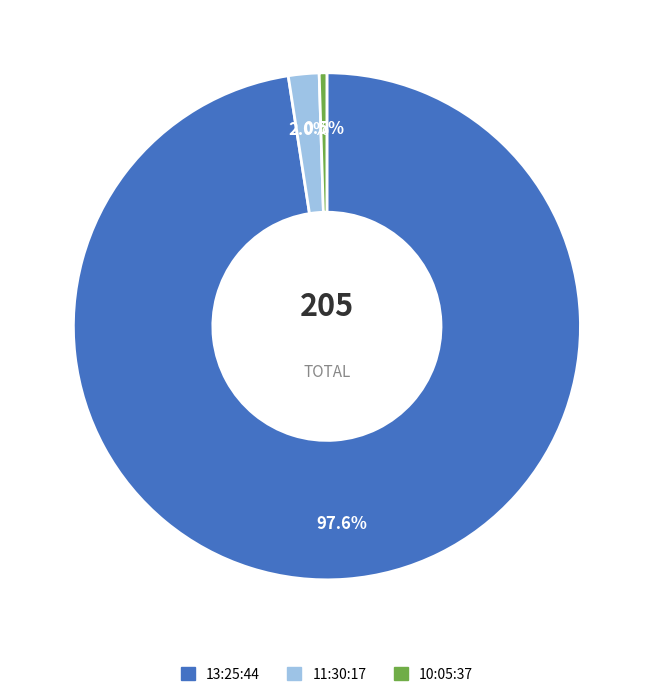

To the nearest percent, what portion does 13:25:44 represent?

98%